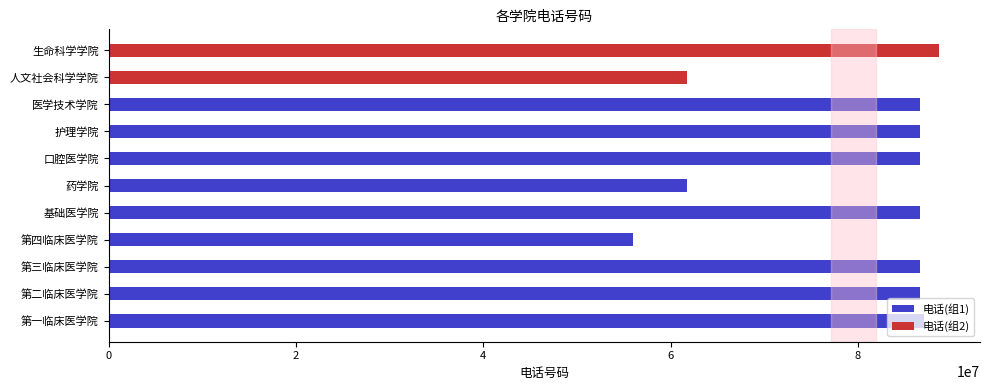

What position from the left is 人文社会科学学院?

10